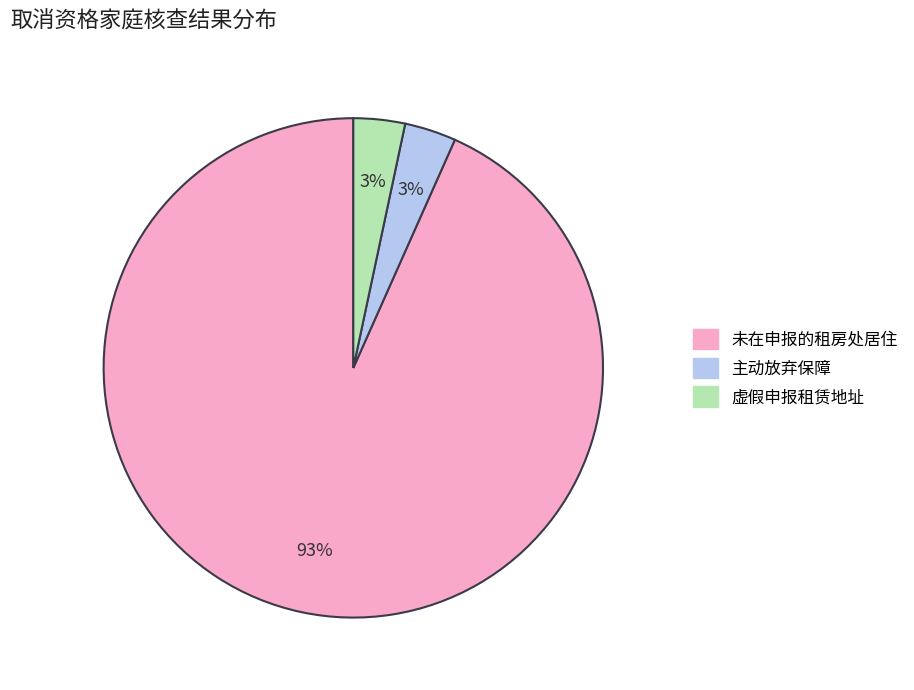

Does 主动放弃保障 represent more than half of the total?

No